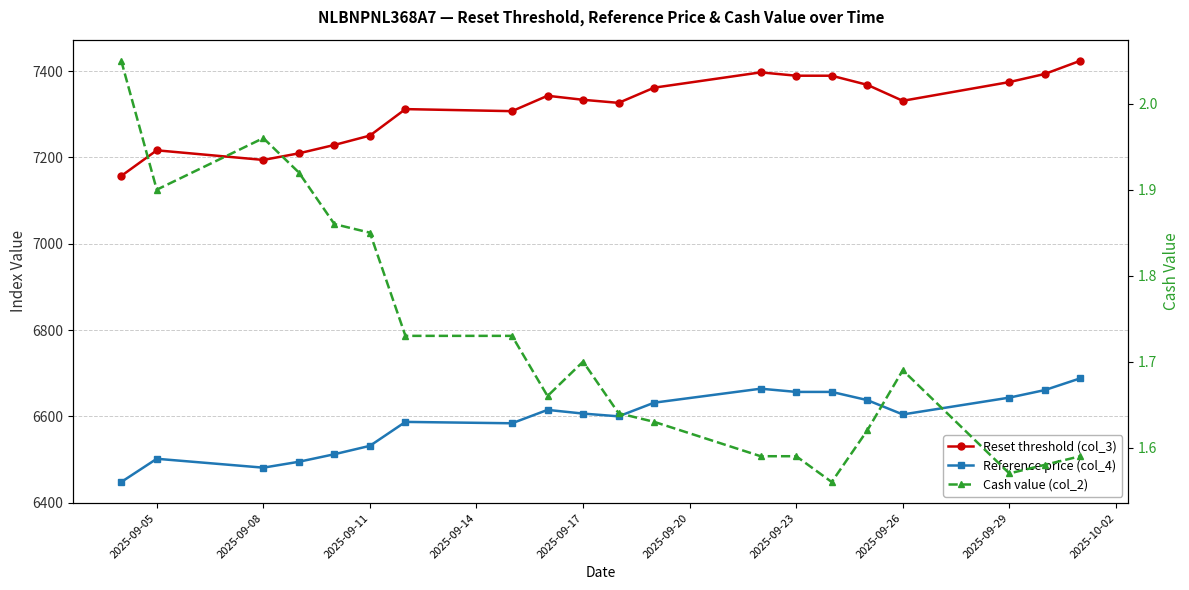

What is the value of the Cash value (col_2) point at the 3rd from the left?

2.0